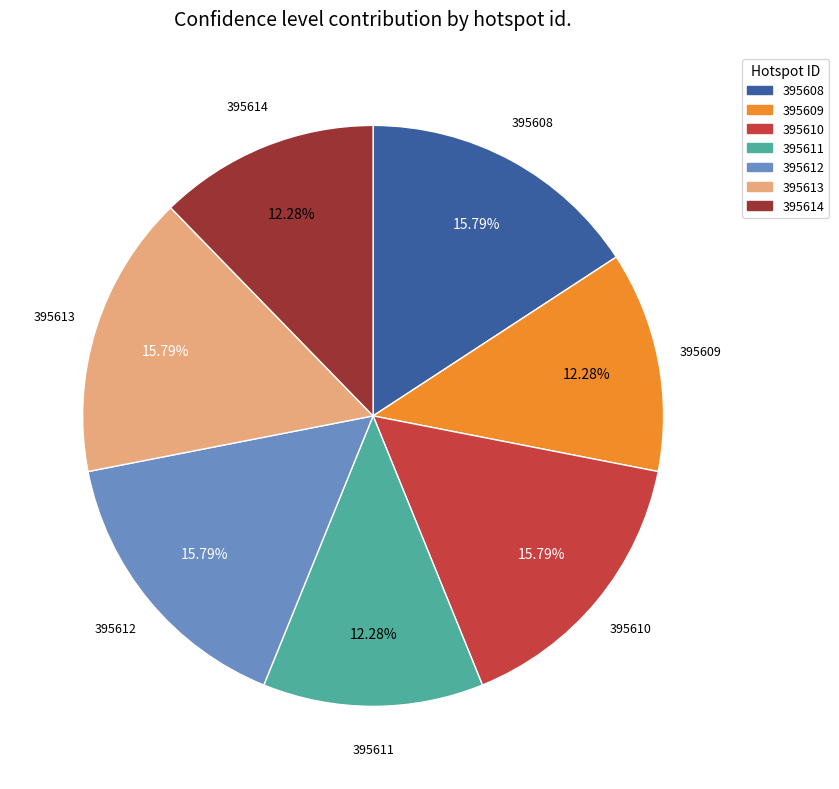

Is there a majority slice in this chart?

No